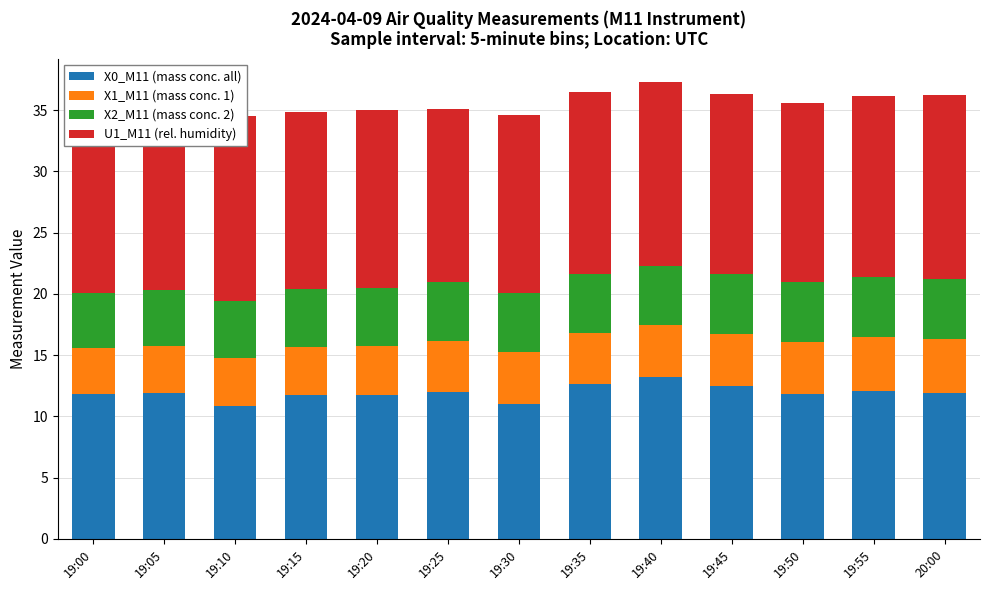

Which series has the largest total across all categories?

U1_M11 (rel. humidity)